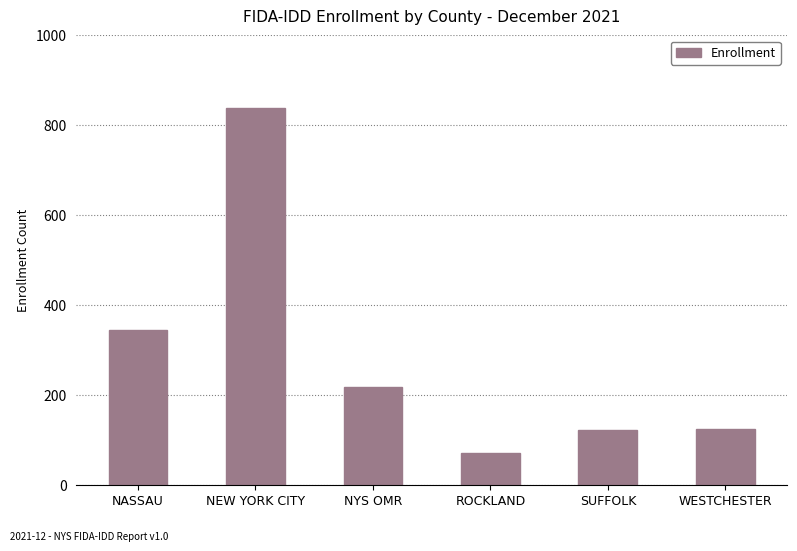

How many bars are there in total?

6